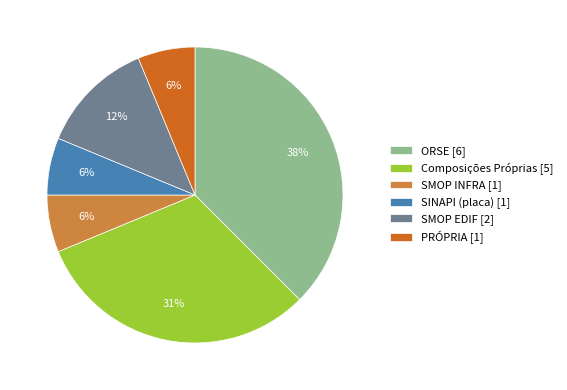

Does SMOP EDIF [2] represent more than half of the total?

No